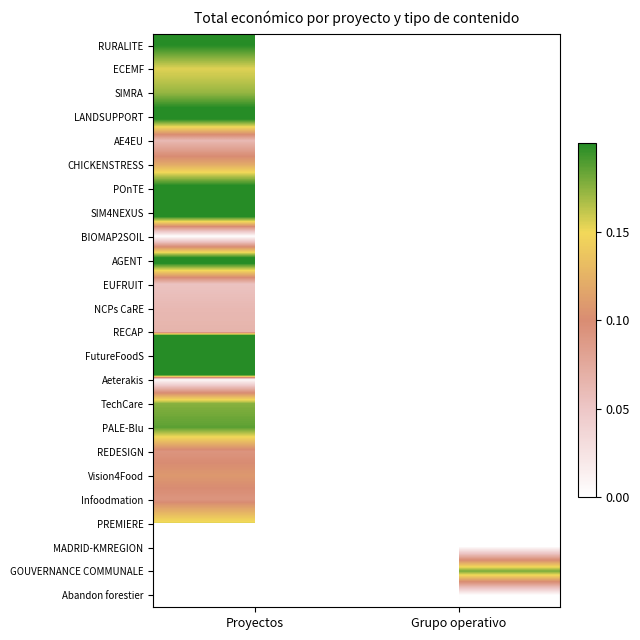

Which category has the highest value across all series?

Proyectos